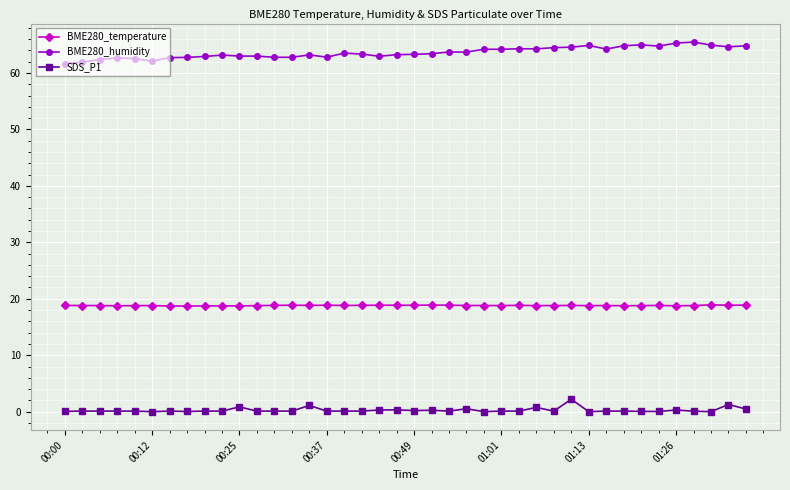

How many lines are shown in the chart?

3